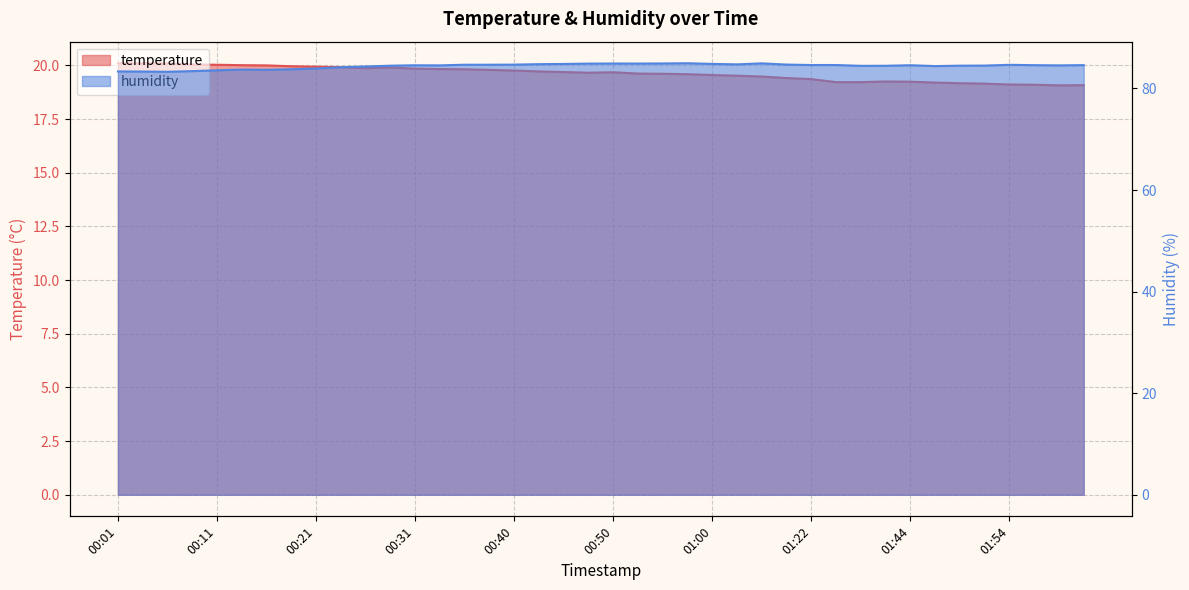

Is it true that temperature equals 19.9 at 00:21?

True